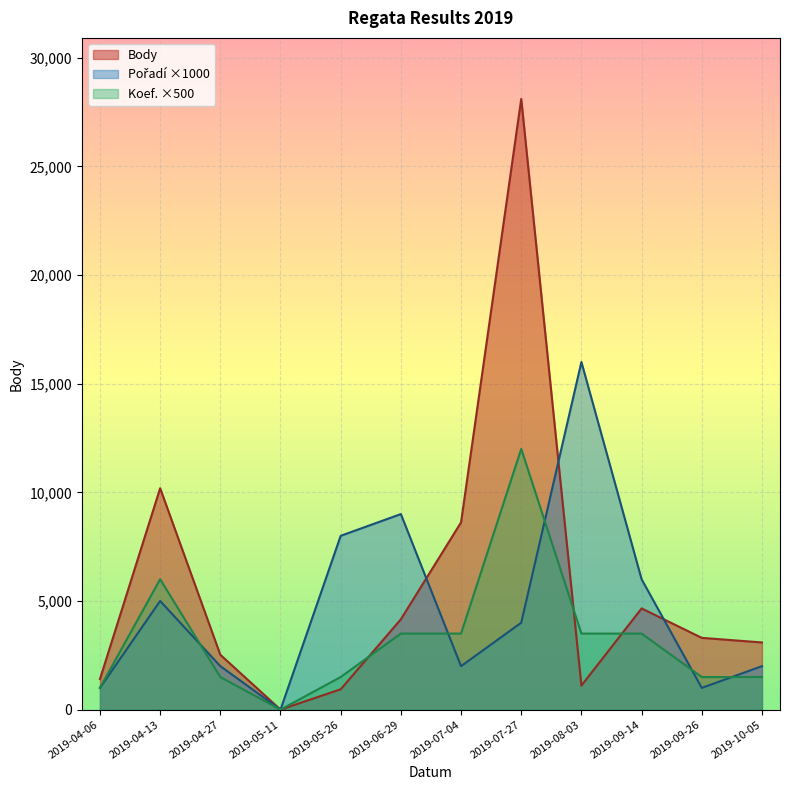

Between 2019-04-06 and 2019-05-11, which is larger?

2019-04-06